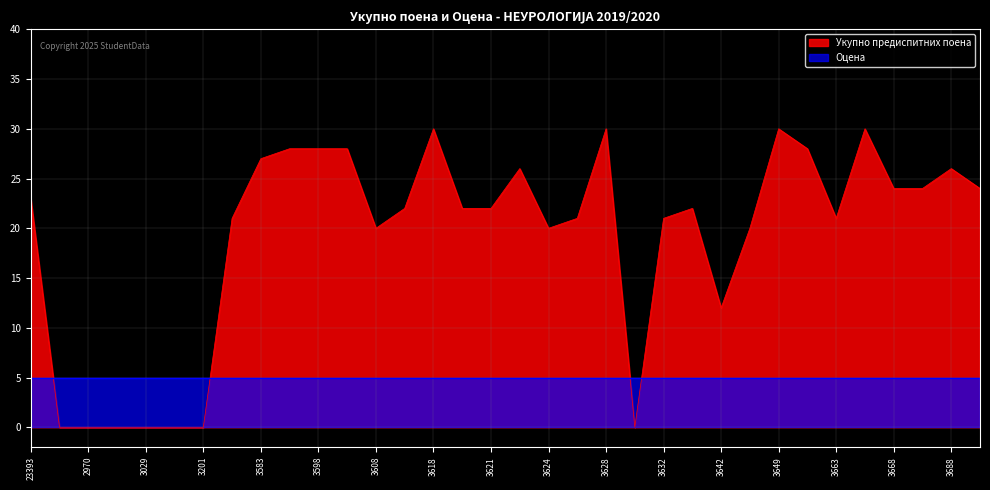

What is the greatest value displayed?

30